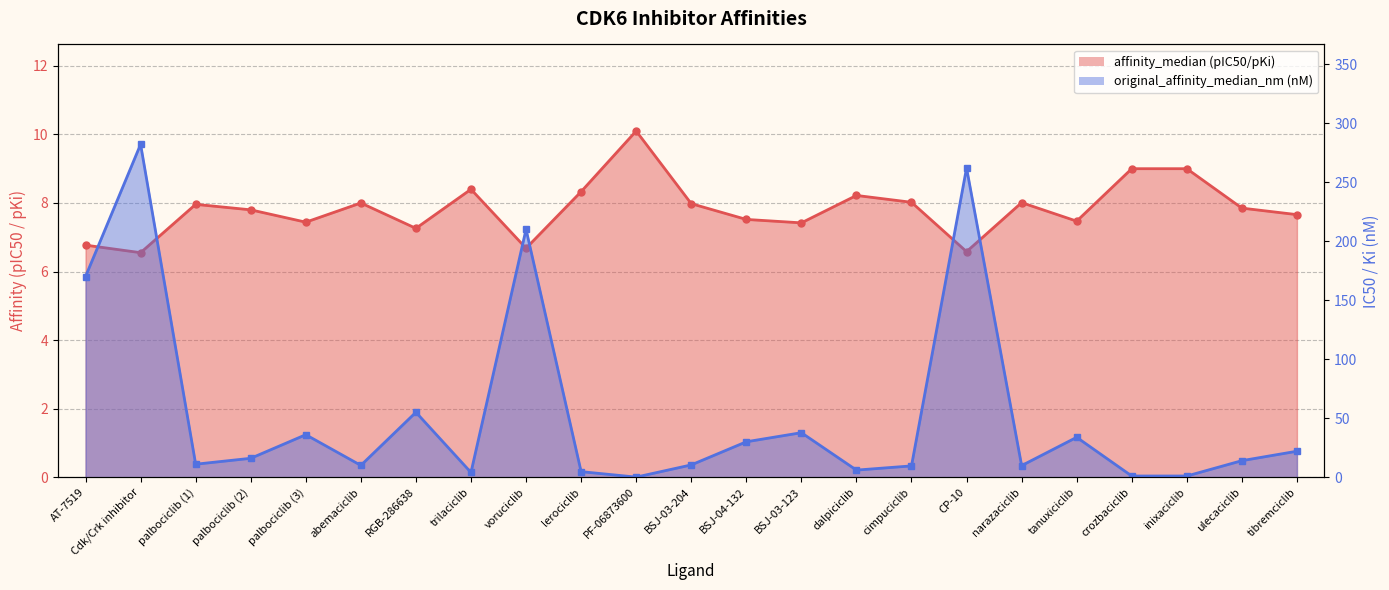

What is the smallest value displayed?

0.1